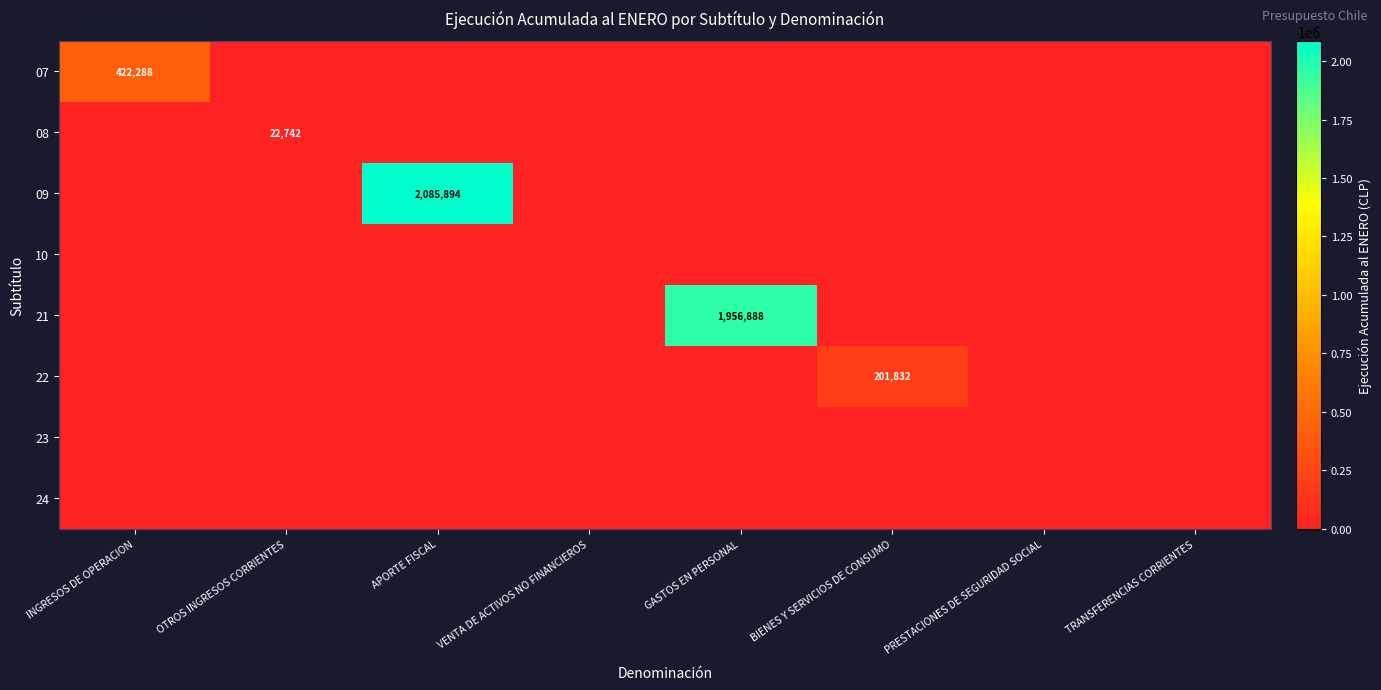

True or false: 21 has a value of 1956888 at GASTOS EN PERSONAL.

True